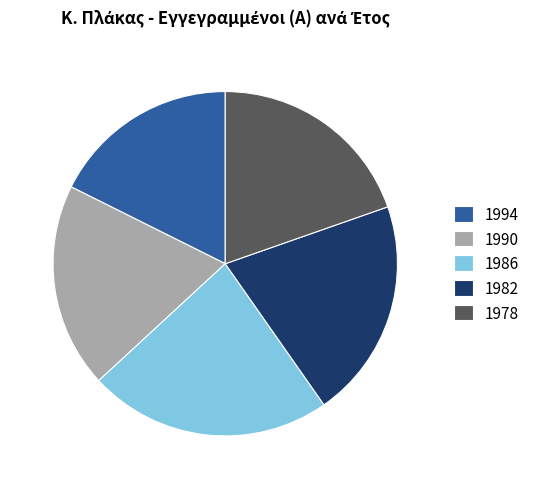

Do 1978 and 1994 together represent more than half of the pie?

No